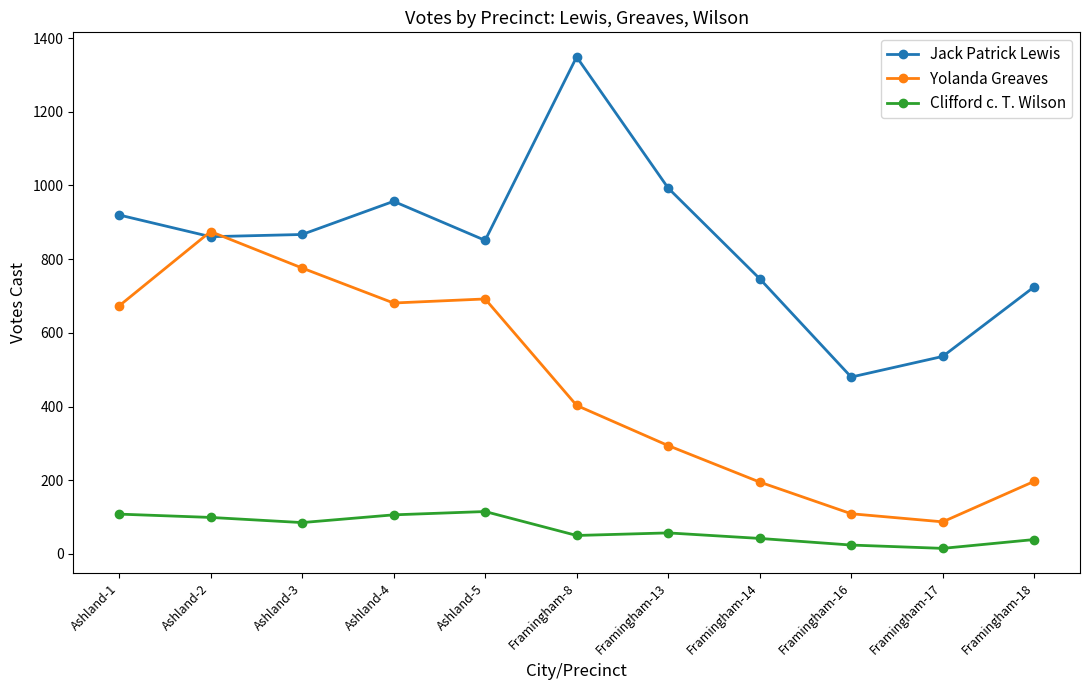

True or false: Jack Patrick Lewis has a value of 851 at Ashland-5.

True